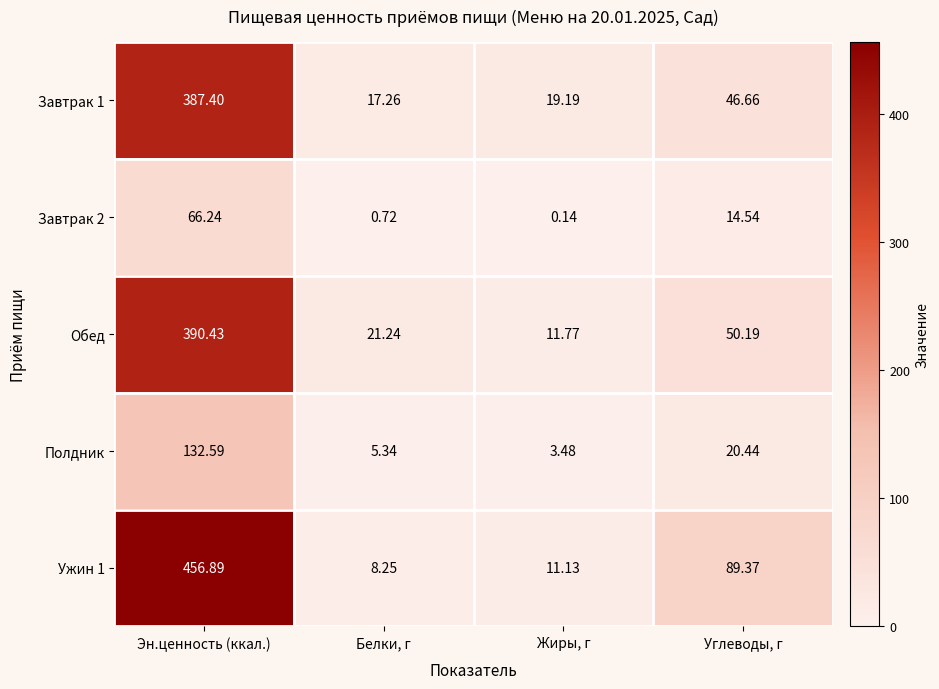

Is the value of Полдник at Эн.ценность (ккал.) greater than the value of Обед at Эн.ценность (ккал.)?

No